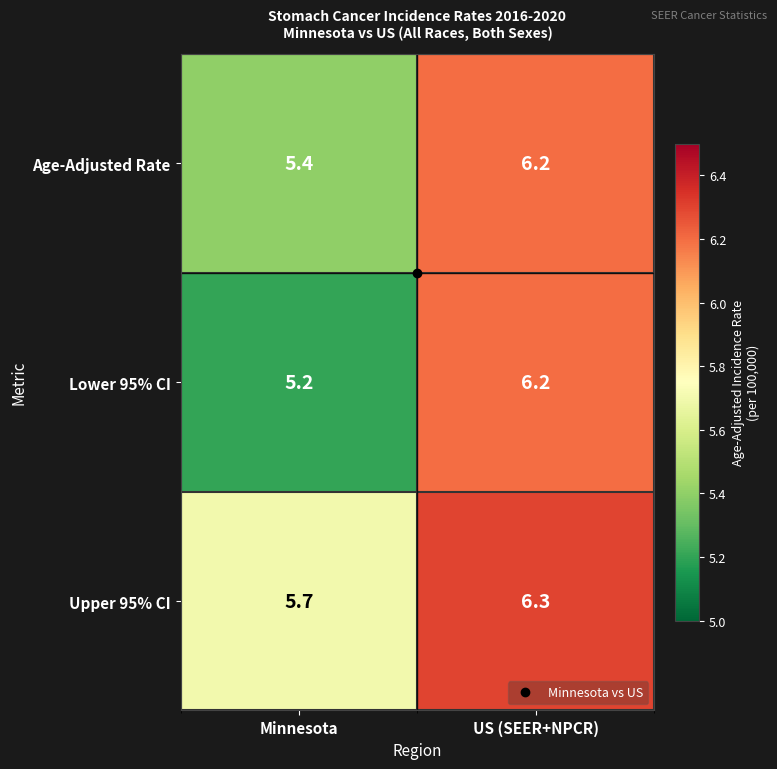

What is the difference between the Upper 95% CI values at US (SEER+NPCR) and Minnesota?

0.6